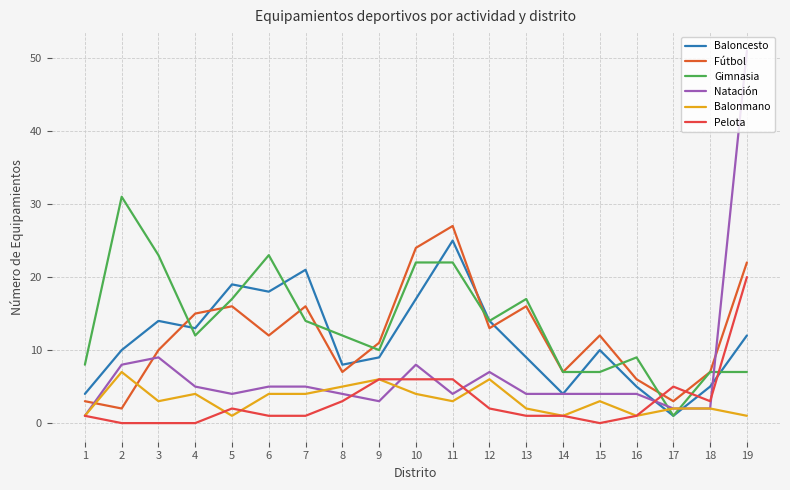

What is the sum of the Balonmano values at 10 and 11?

7